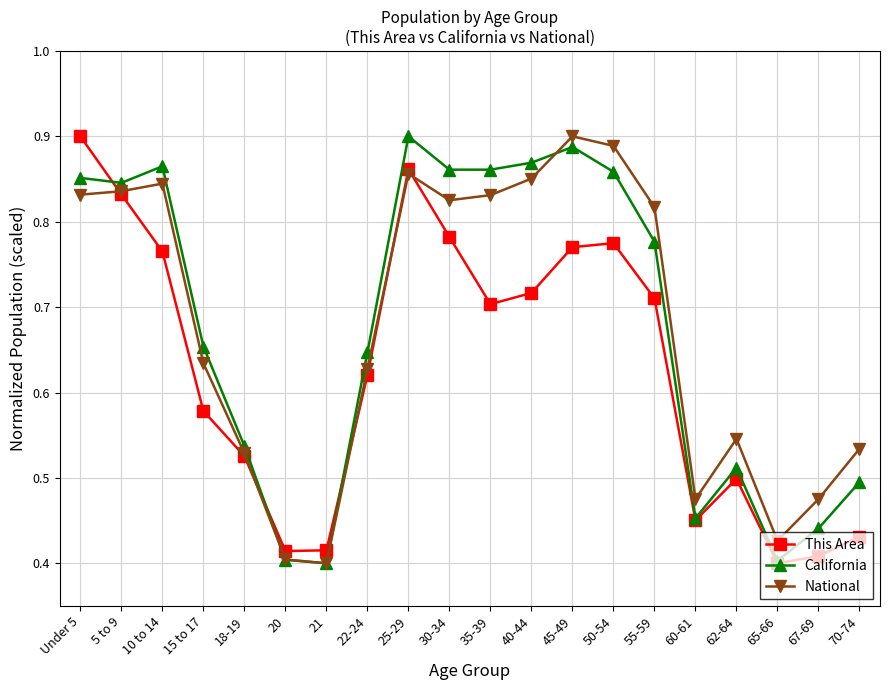

Where is the first local maximum for California?

10 to 14